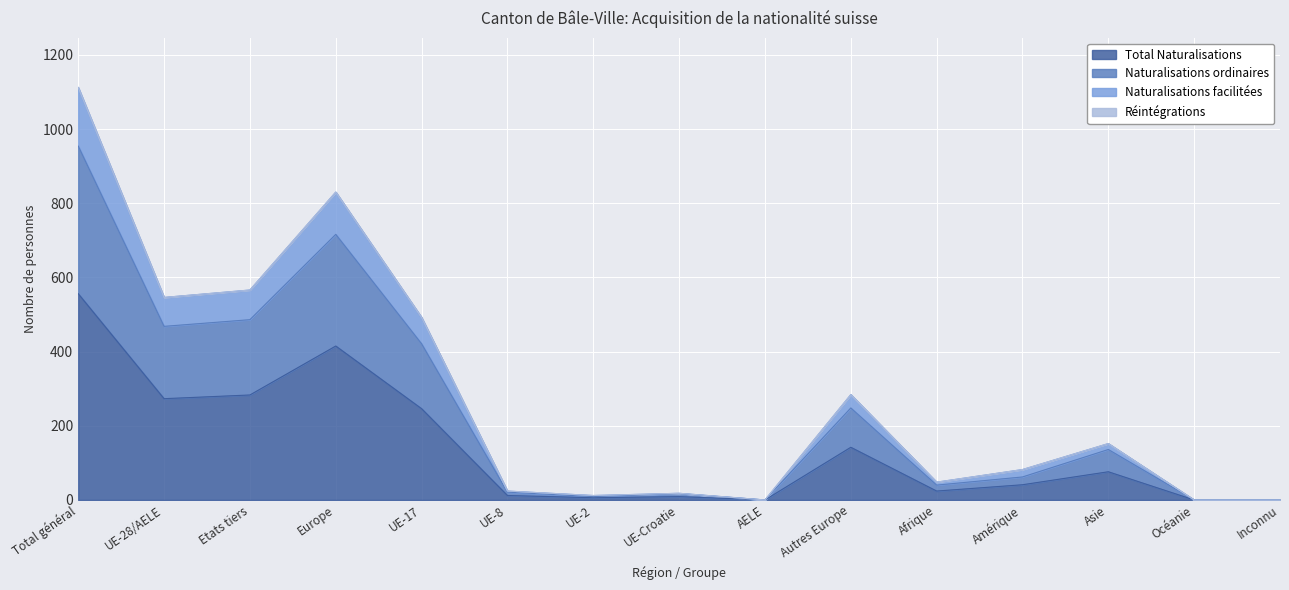

Reading left to right, list all the values displayed in this chart.

Total Naturalisations: Total général=556	UE-28/AELE=273	Etats tiers=283	Europe=415	UE-17=246	UE-8=12	UE-2=6	UE-Croatie=9	AELE=0	Autres Europe=142	Afrique=24	Amérique=41	Asie=76	Océanie=0	Inconnu=0
Naturalisations ordinaires: Total général=954	UE-28/AELE=468	Etats tiers=486	Europe=716	UE-17=421	UE-8=21	UE-2=9	UE-Croatie=17	AELE=0	Autres Europe=248	Afrique=40	Amérique=62	Asie=136	Océanie=0	Inconnu=0
Naturalisations facilitées: Total général=1112	UE-28/AELE=546	Etats tiers=566	Europe=830	UE-17=492	UE-8=24	UE-2=12	UE-Croatie=18	AELE=0	Autres Europe=284	Afrique=48	Amérique=82	Asie=152	Océanie=0	Inconnu=0